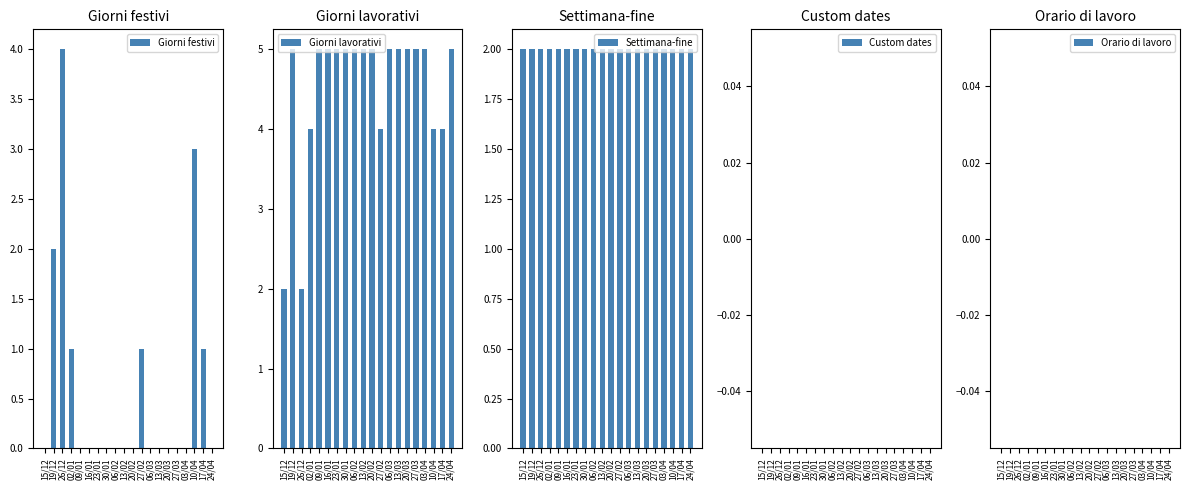

Rank the series by their maximum value, from highest to lowest.

Giorni lavorativi, Giorni festivi, Settimana-fine, Custom dates, Orario di lavoro